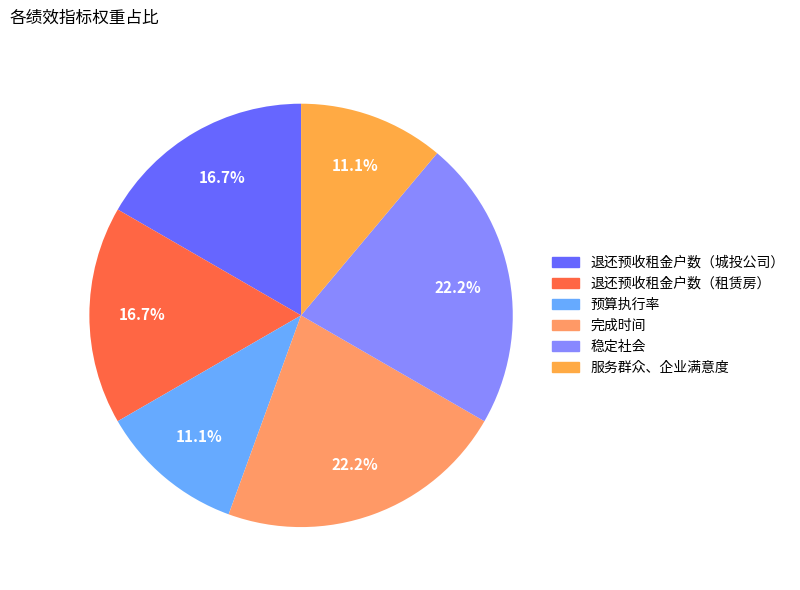

What is the ratio of the value at 预算执行率 to the value at 退还预收租金户数（租赁房）?

0.7